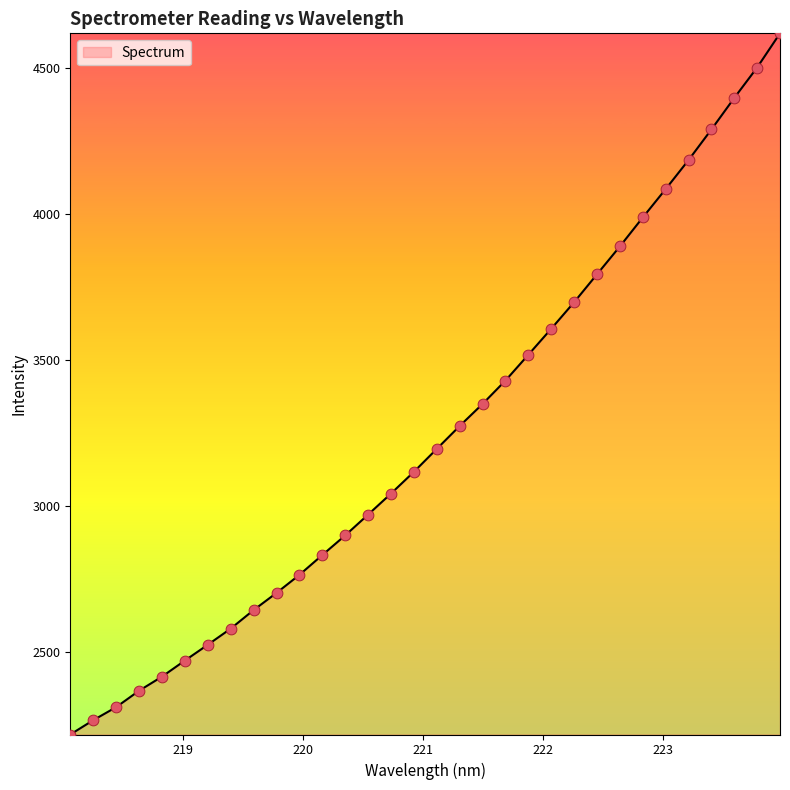

What is the difference between the maximum and minimum values?

2402.1